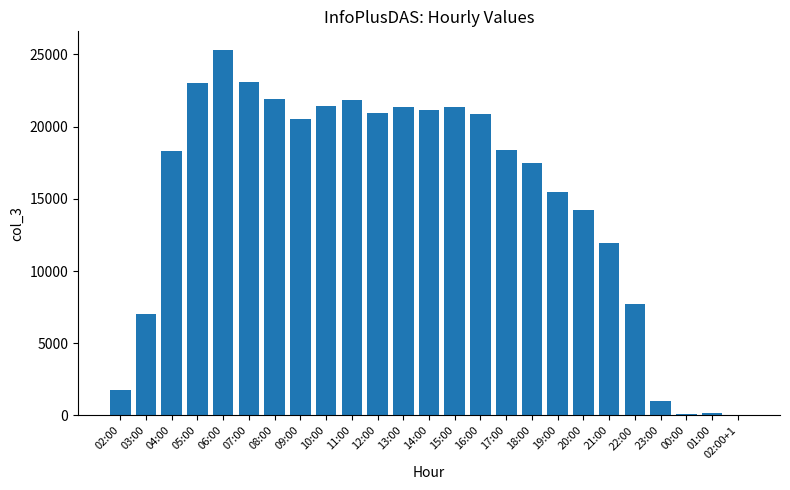

Where is the data nearest to the value 12668?

21:00